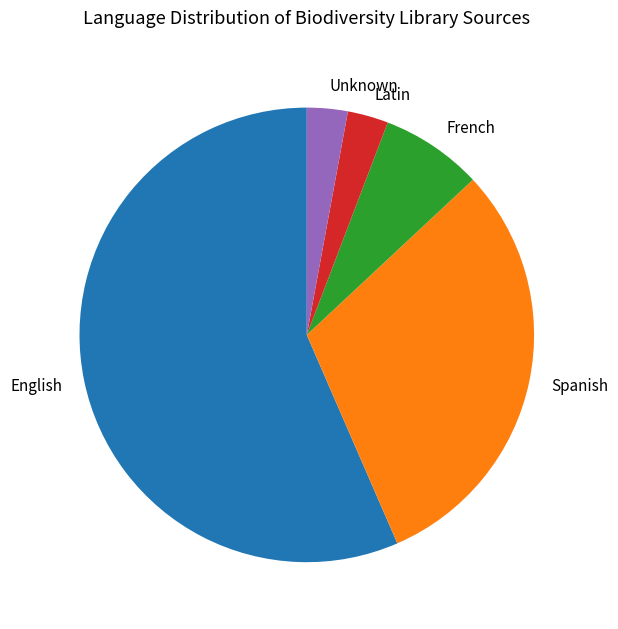

Between Latin and English, which is larger?

English